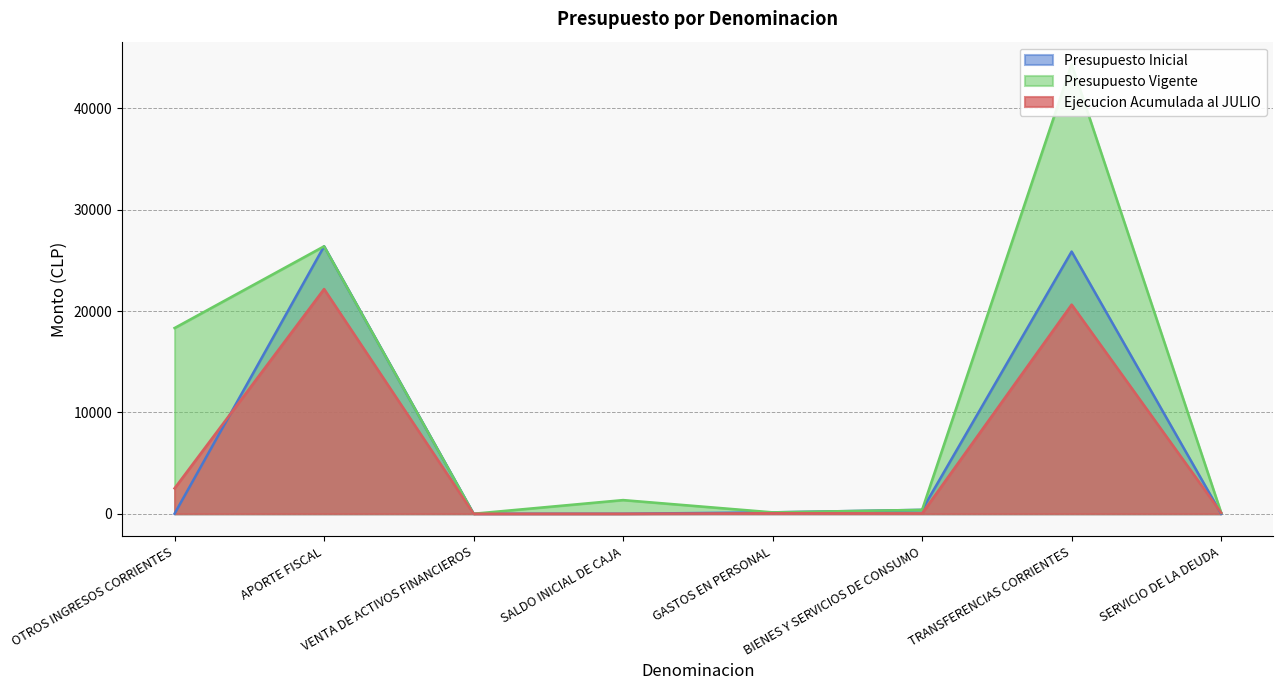

Where is the first local minimum for Presupuesto Vigente?

VENTA DE ACTIVOS FINANCIEROS